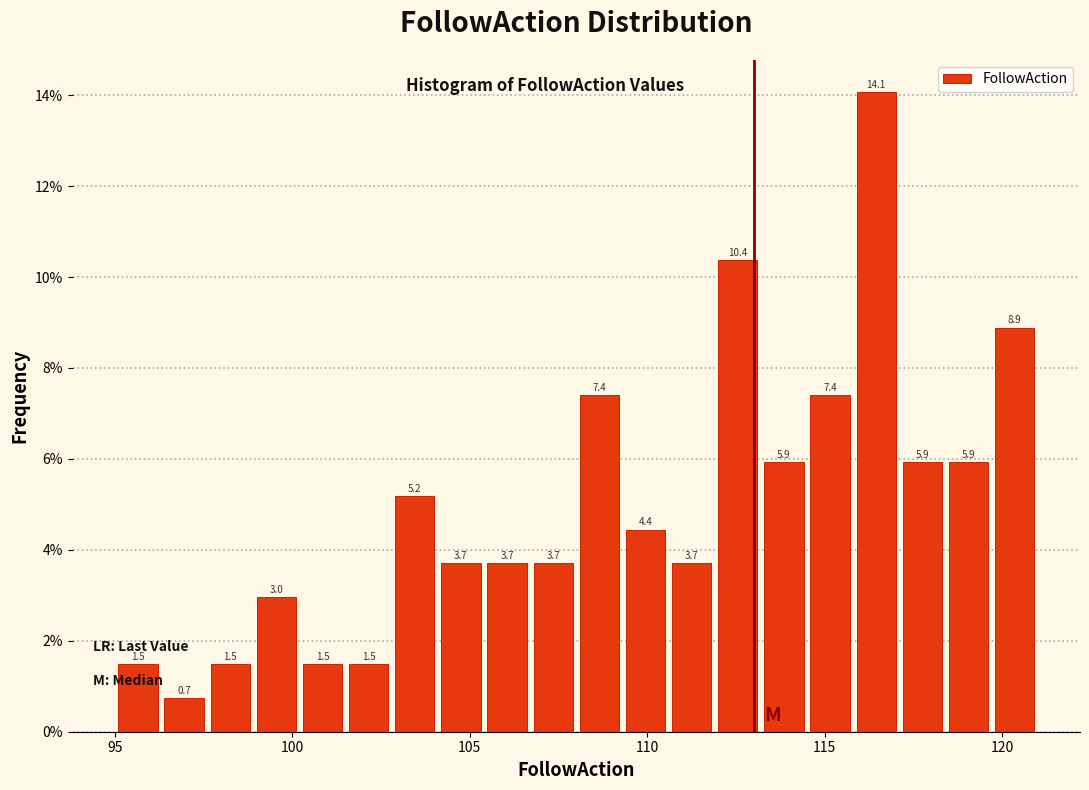

Around what value on the x-axis is the tallest bar? Give the approximate position of its centre, as read against the axis.

116.5